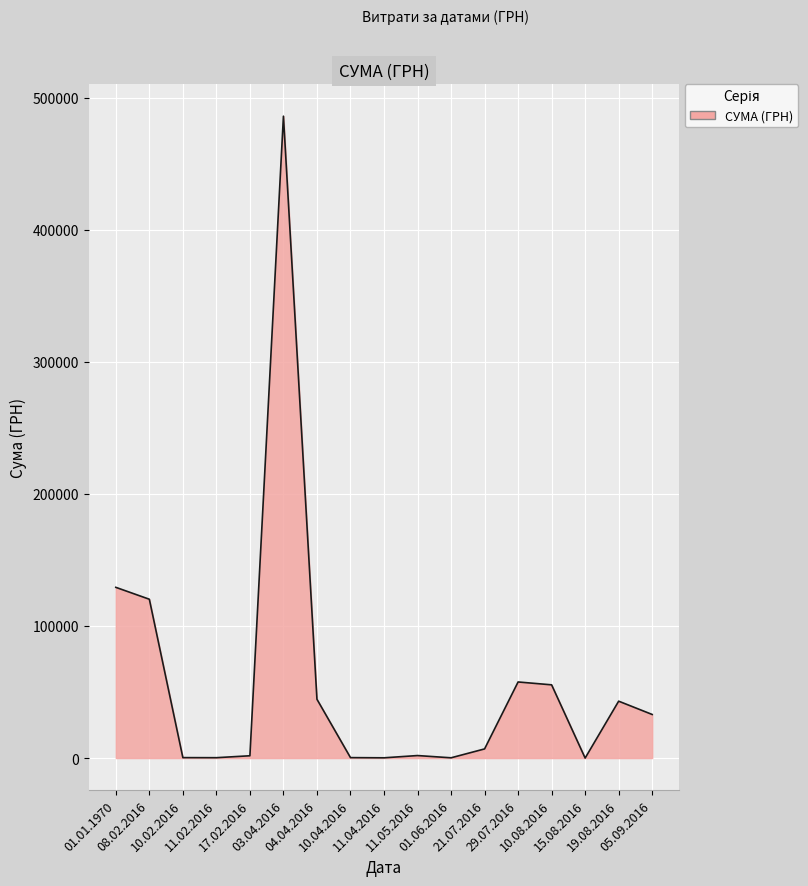

What is the greatest value displayed?

485957.2